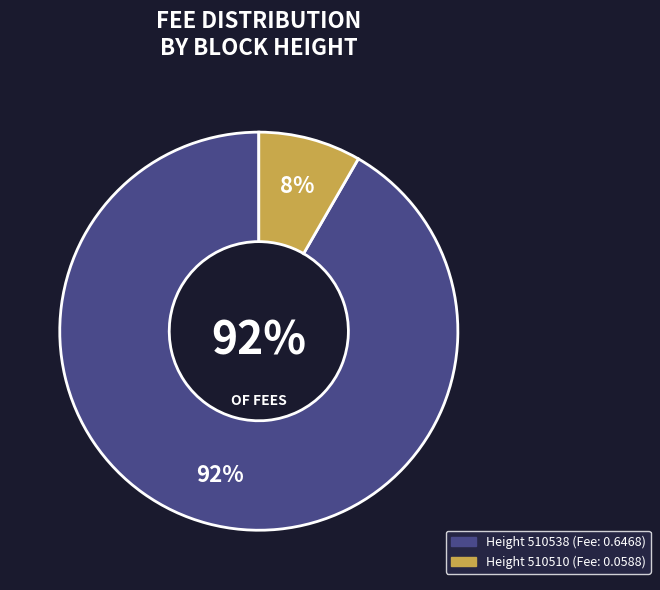

Between 510510 and 510538, which is larger?

510538